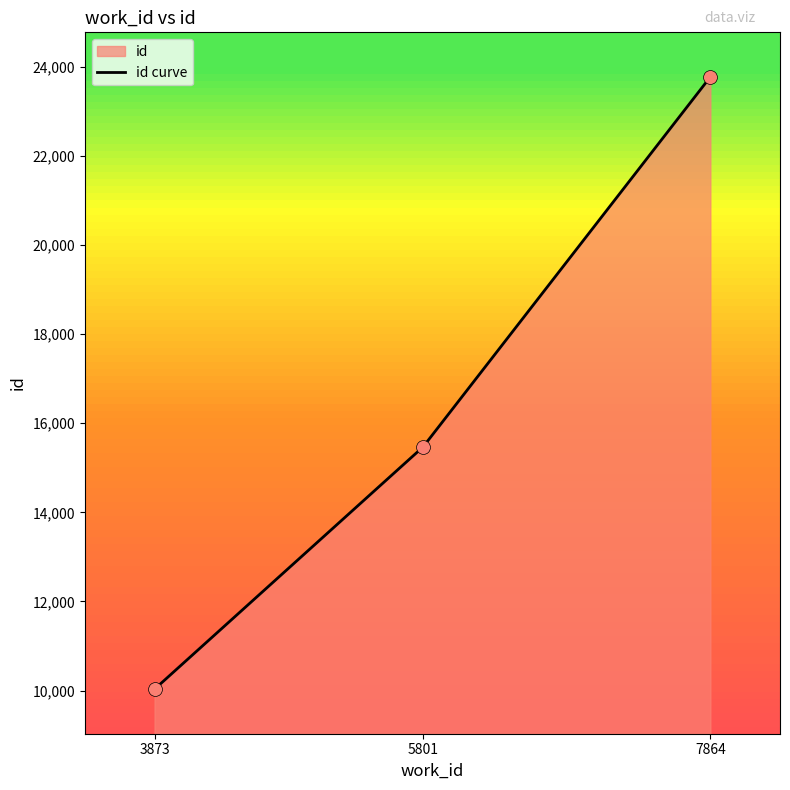

Between 7864 and 3873, which is larger?

7864